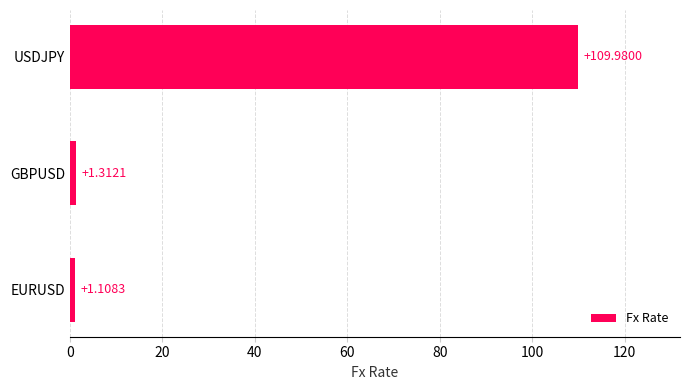

Between EURUSD and GBPUSD, which is larger?

GBPUSD